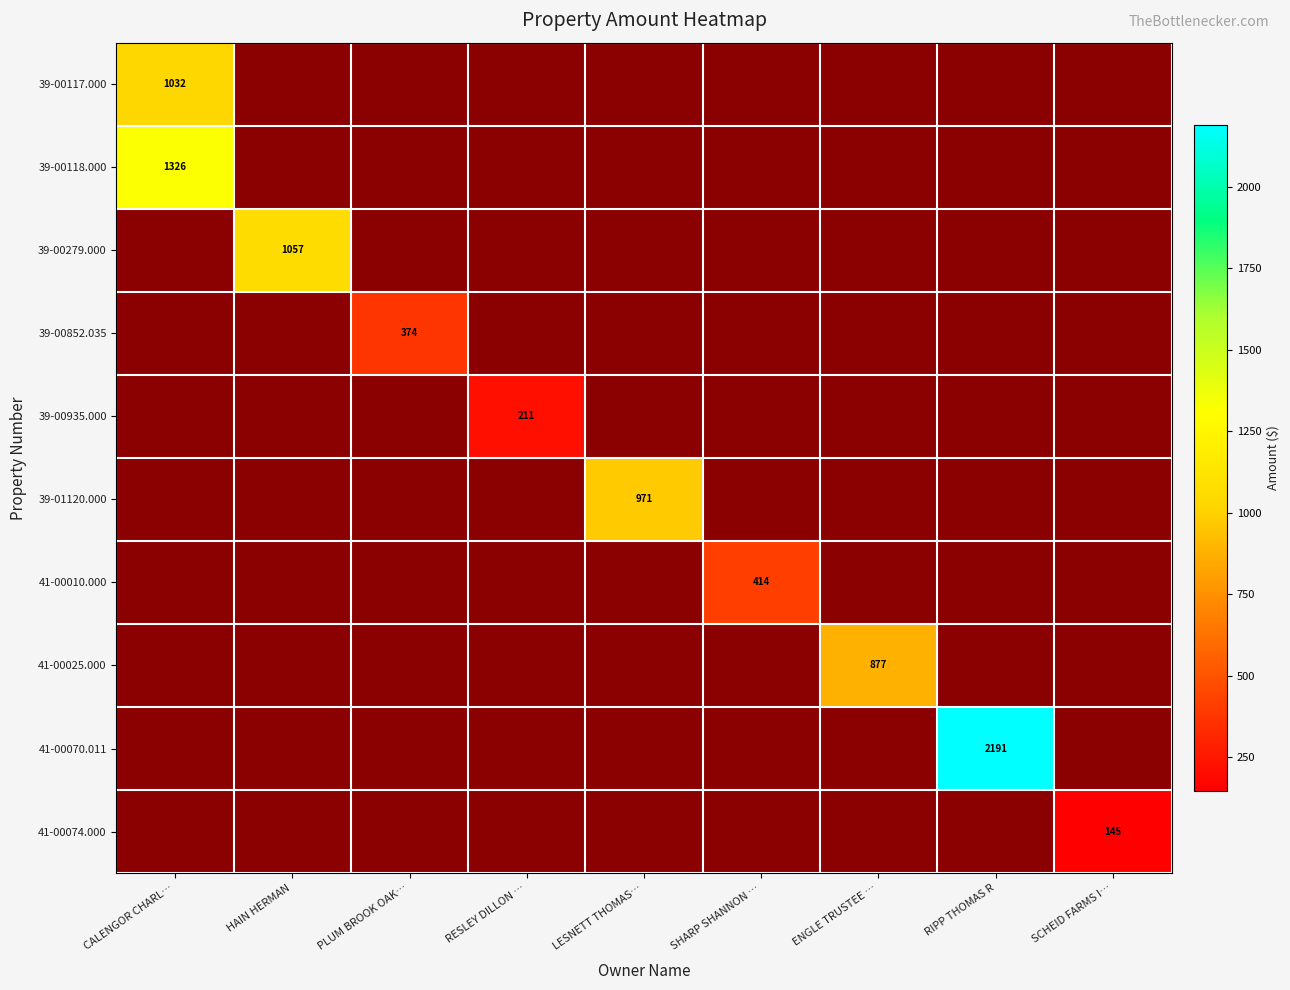

At which label does 39-00935.000 reach its minimum?

CALENGOR CHARL…